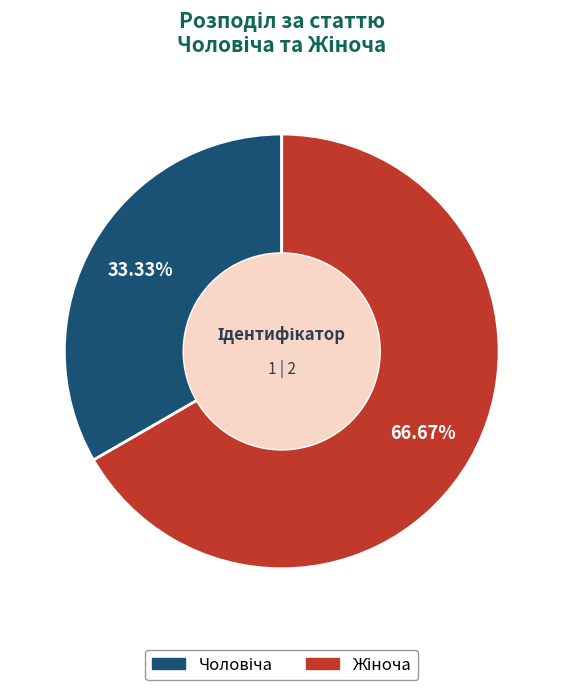

To the nearest percent, what is the average slice percentage?

50%